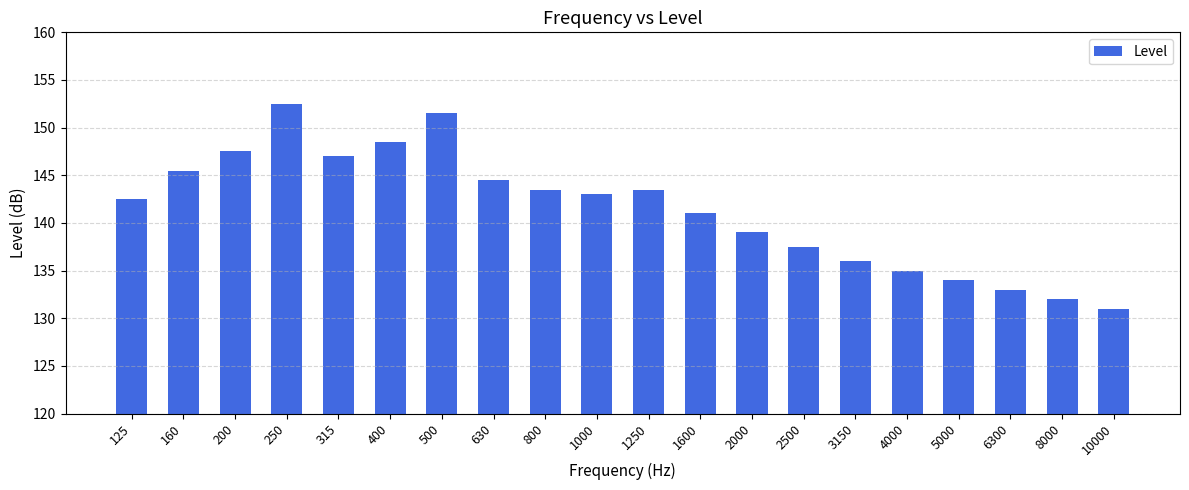

At which category does the chart reach its peak across all series?

250